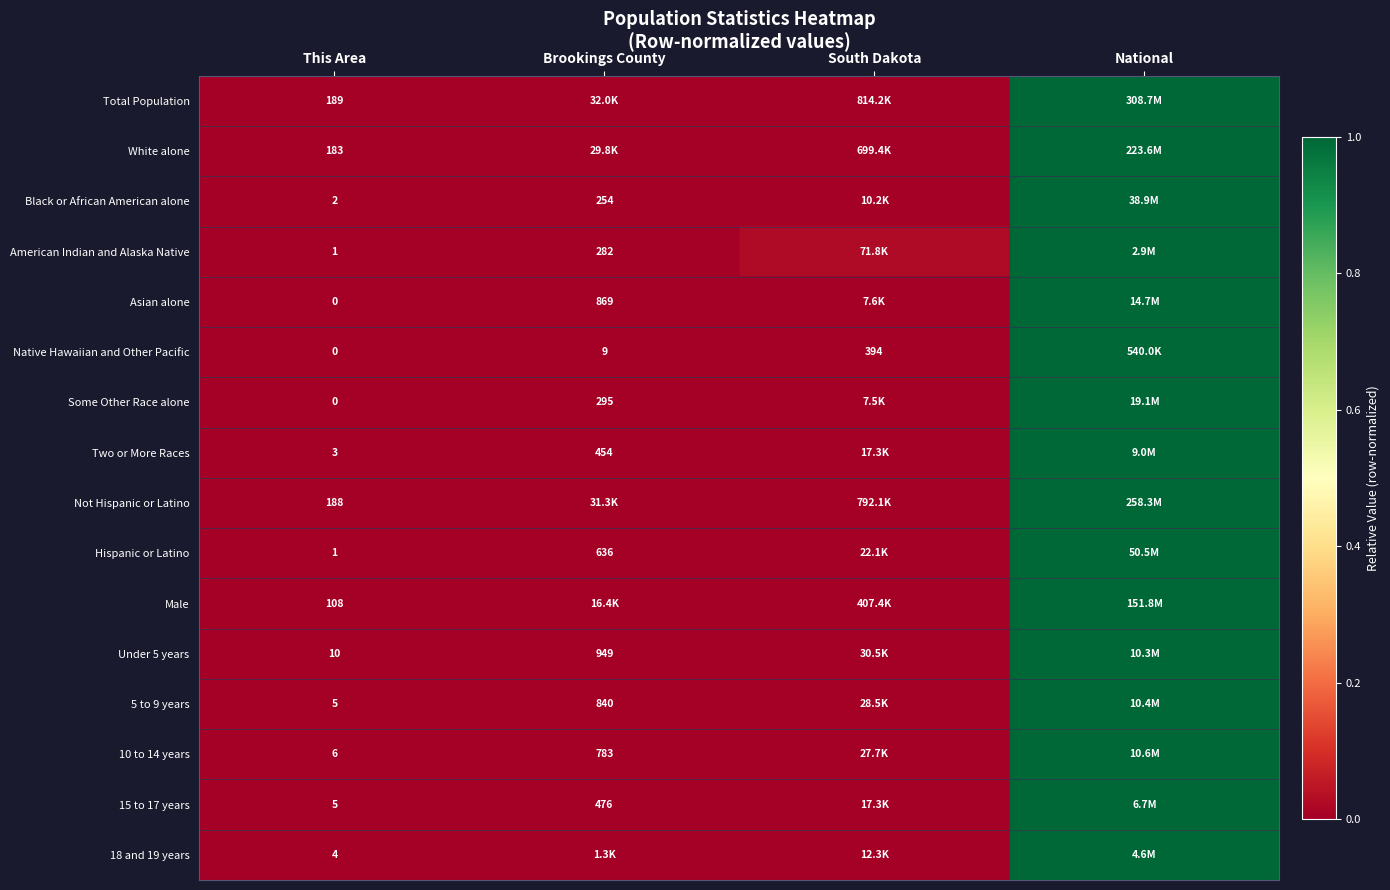

What is the difference between the maximum and second lowest values in the 15 to 17 years series?

1.0